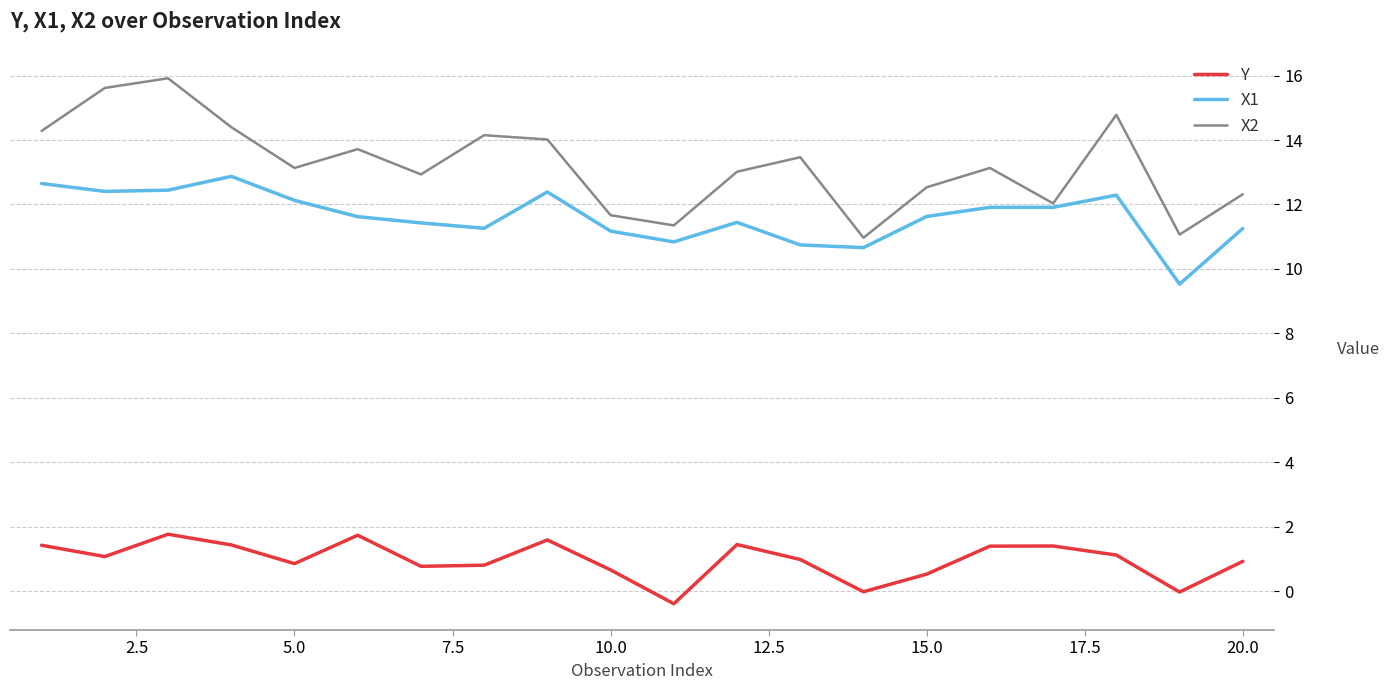

Which series has the largest total across all categories?

X2